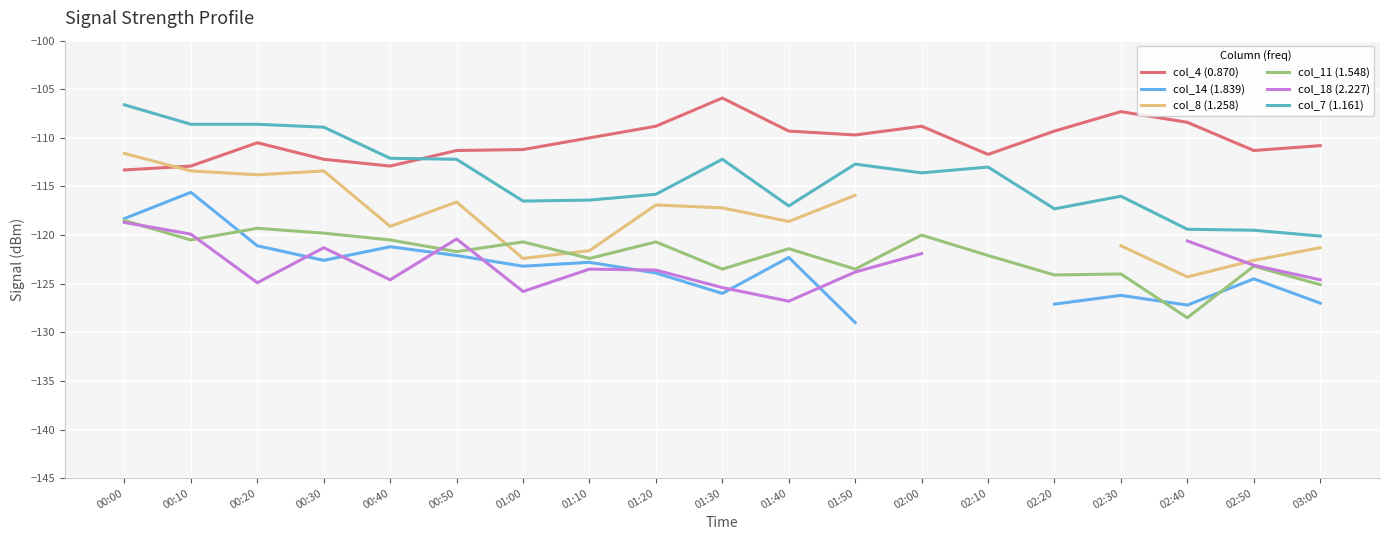

The col_18 (2.227) series shows -123.8 at 01:50. True or false?

True